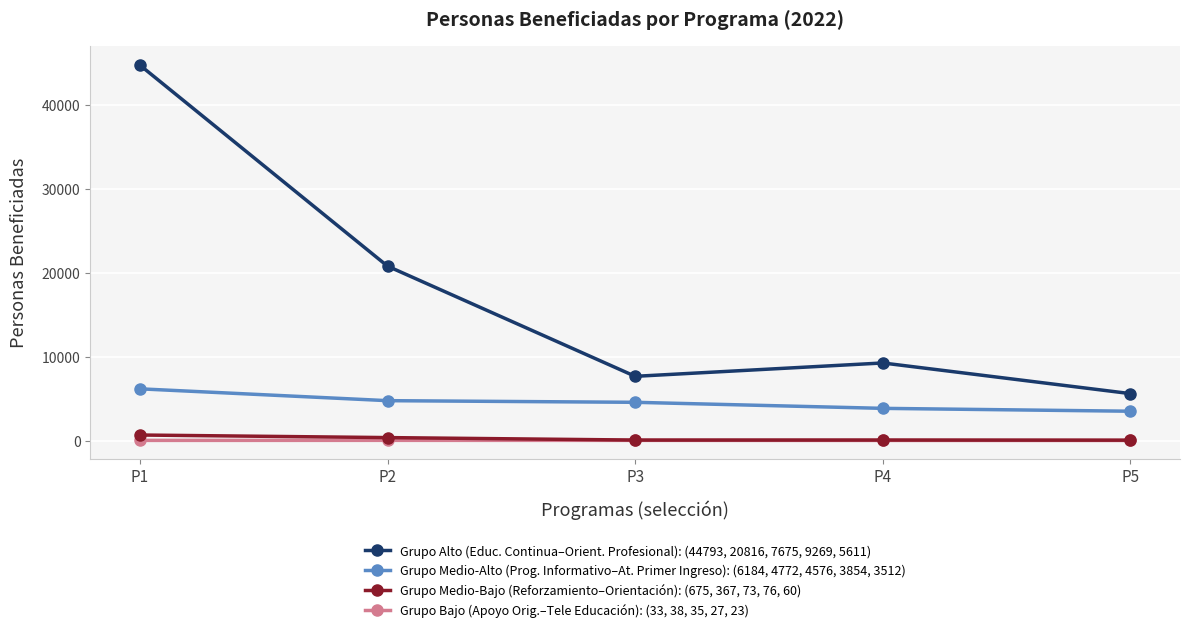

What are all the series names shown in the legend?

Grupo Alto (Educ. Continua–Orient. Profesional): (44793, 20816, 7675, 9269, 5611), Grupo Medio-Alto (Prog. Informativo–At. Primer Ingreso): (6184, 4772, 4576, 3854, 3512), Grupo Medio-Bajo (Reforzamiento–Orientación): (675, 367, 73, 76, 60), Grupo Bajo (Apoyo Orig.–Tele Educación): (33, 38, 35, 27, 23)